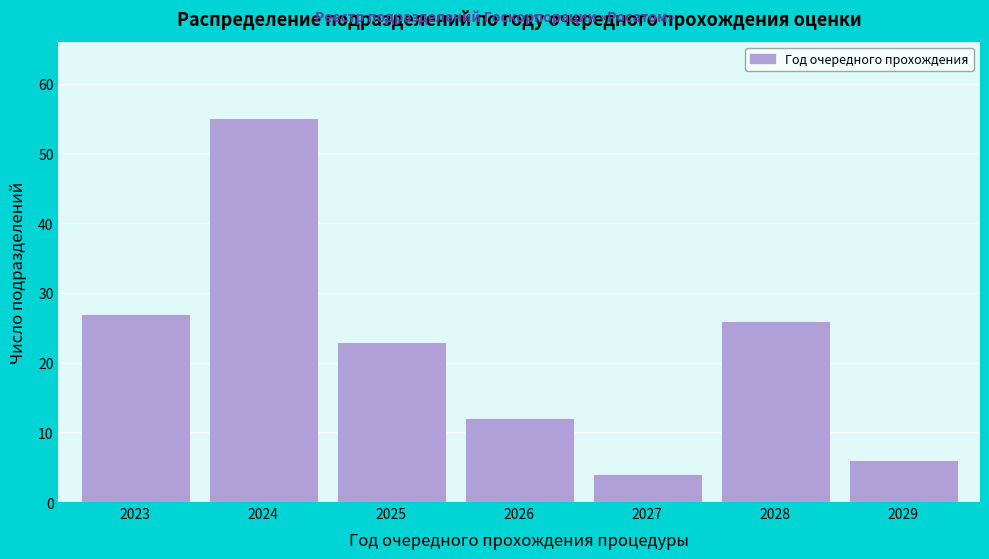

Reading left to right, list all the values displayed in this chart.

27	55	23	12	4	26	6